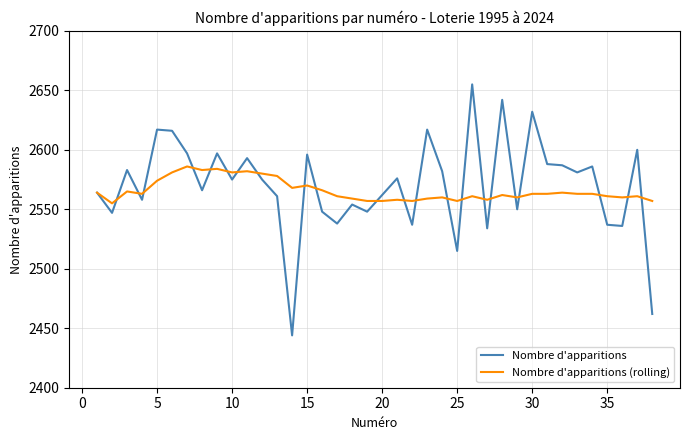

True or false: Nombre d'apparitions and Nombre d'apparitions (rolling) cross at least once.

True